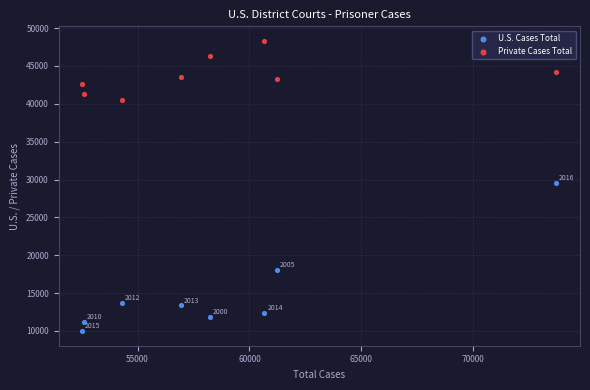

Which series has the largest Y range (max minus min)?

U.S. Cases Total